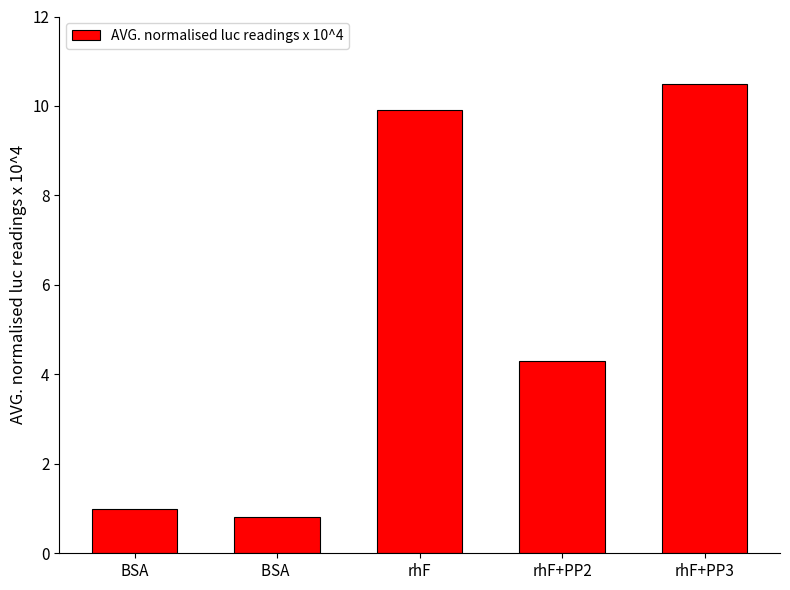

Count the number of categories in the chart.

5